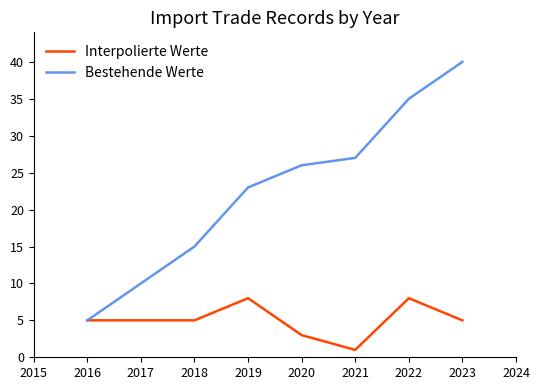

What is the highest value of the Interpolierte Werte series?

8